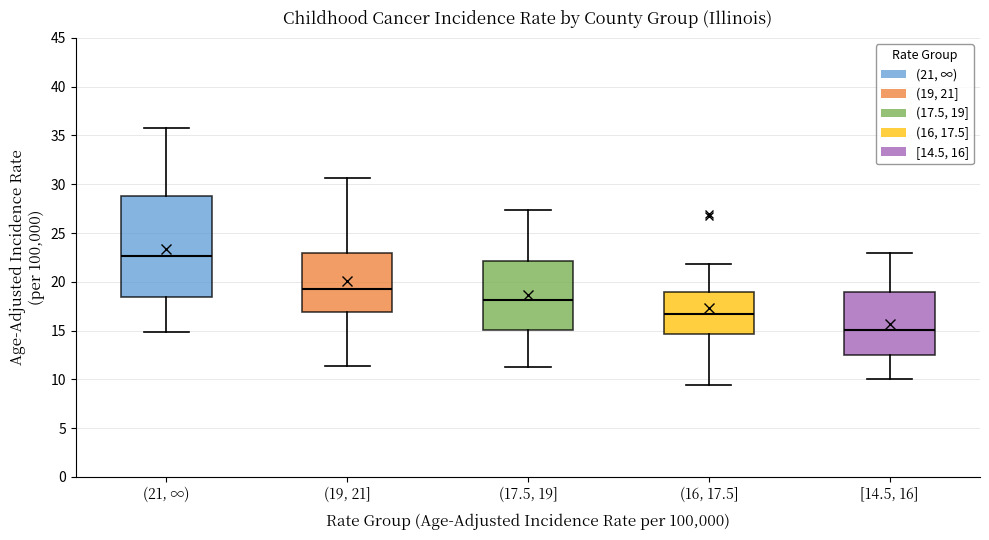

Reading left to right, transcribe this box plot: for each box, give where its median line is, the range the box spans, and where its two whiskers end, as read against the y-axis. The values are not printed on the chart, so give them approximately, as read against the axis.

(21, ∞): median 22.5, box 18.5 to 29.0, whiskers 15.0 to 36.0
(19, 21]: median 19.5, box 17.0 to 23.0, whiskers 11.5 to 30.5
(17.5, 19]: median 18.0, box 15.0 to 22.0, whiskers 11.5 to 27.5
(16, 17.5]: median 16.5, box 14.5 to 19.0, whiskers 9.5 to 22.0
[14.5, 16]: median 15.0, box 12.5 to 19.0, whiskers 10.0 to 23.0